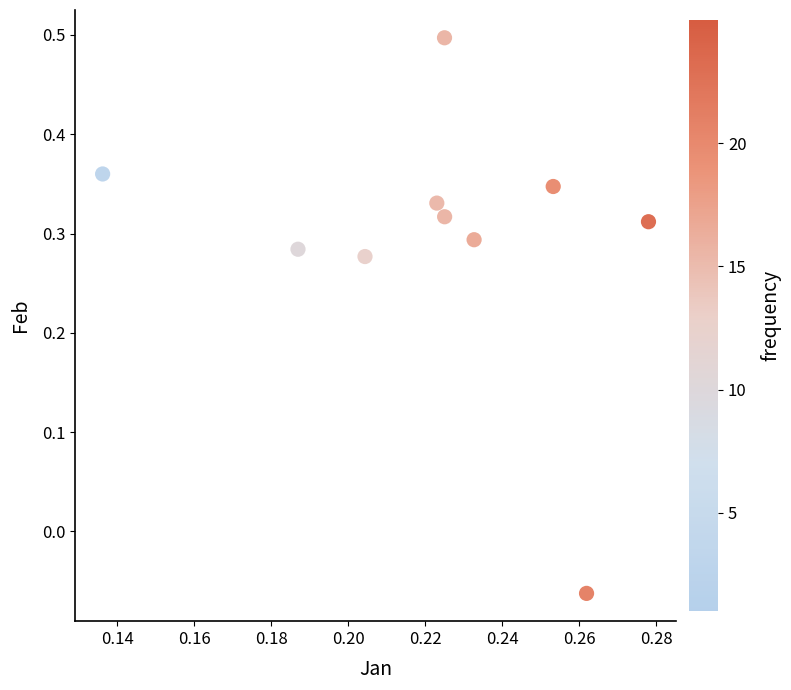

What is the range of Y values (max minus min)?

0.6